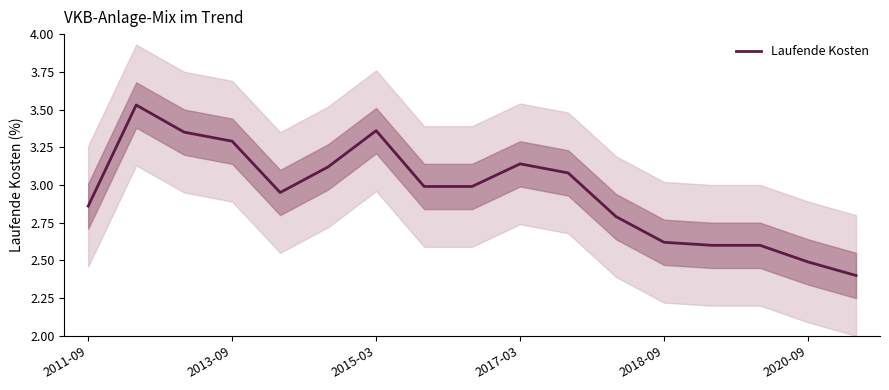

How many points are higher than both their immediate neighbors (excluding endpoints)?

3